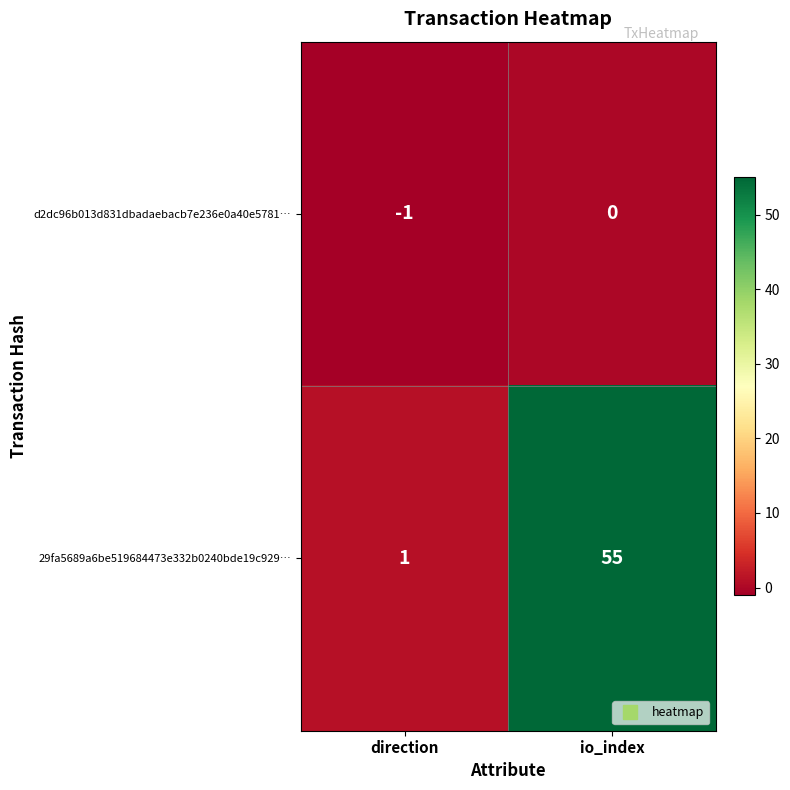

Reading left to right, transcribe all the data shown in this chart.

d2dc96b013d831dbadaebacb7e236e0a40e5781…: -1	0
29fa5689a6be519684473e332b0240bde19c929…: 1	55